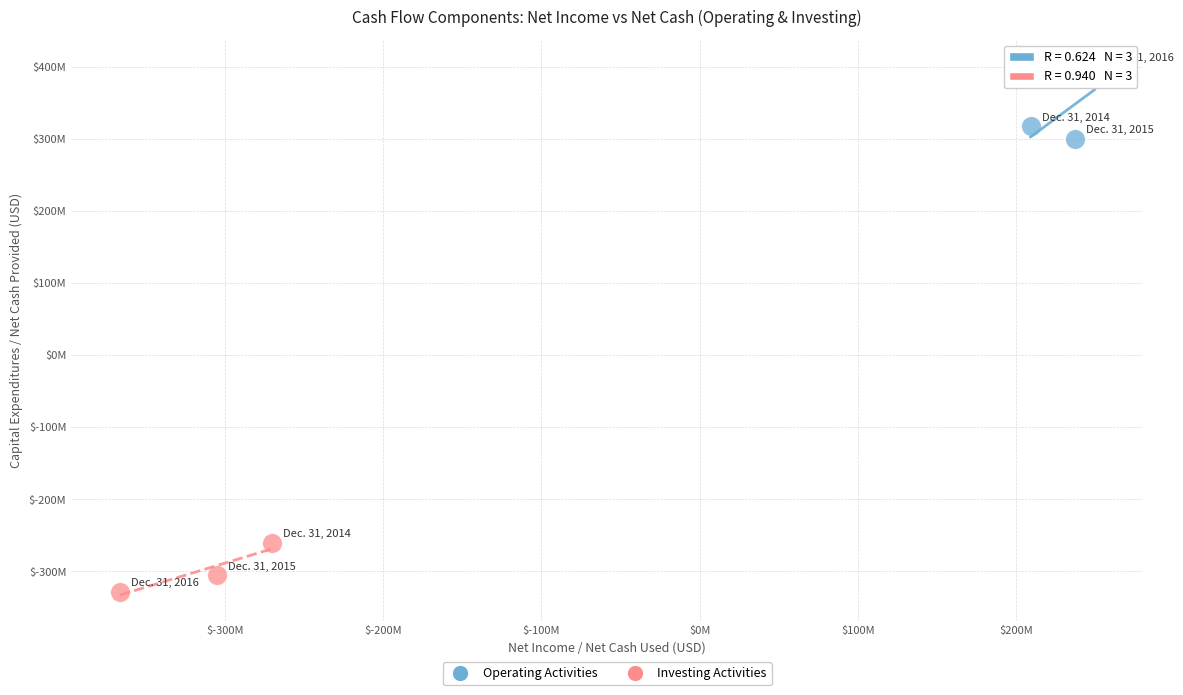

What are all the series names shown in the legend?

Operating Activities, Investing Activities